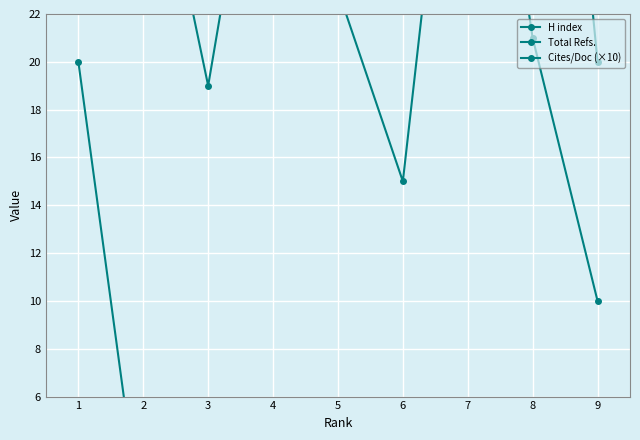

True or false: H index and Total Refs. intersect in this chart.

False